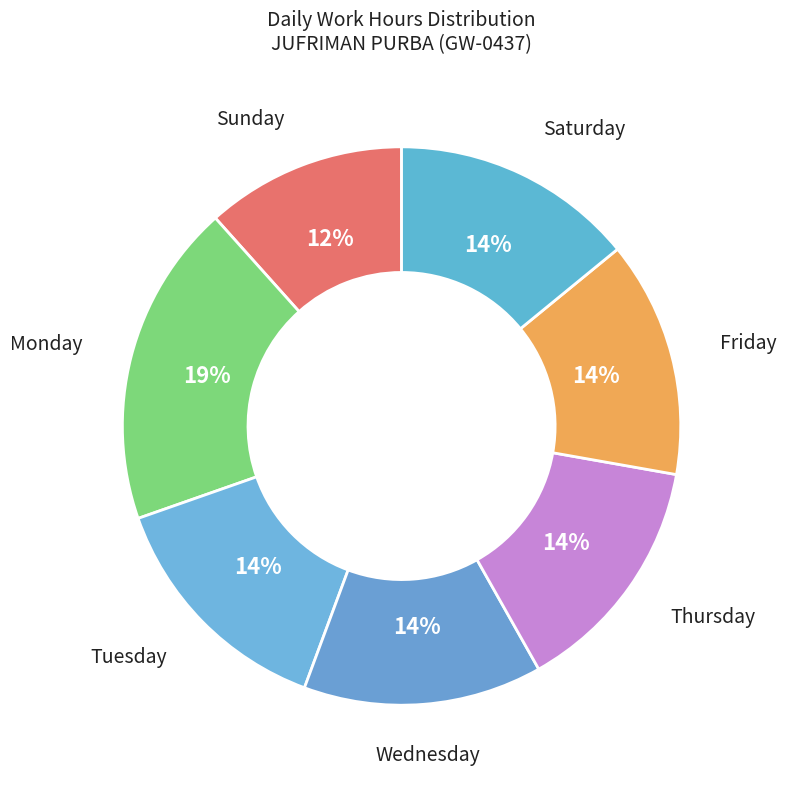

How many slices are in this pie chart?

7